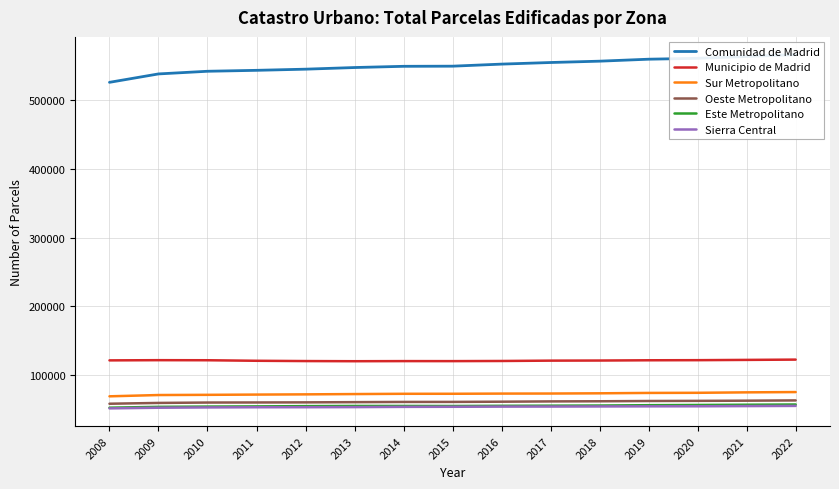

What is the minimum value for Sierra Central?

51699